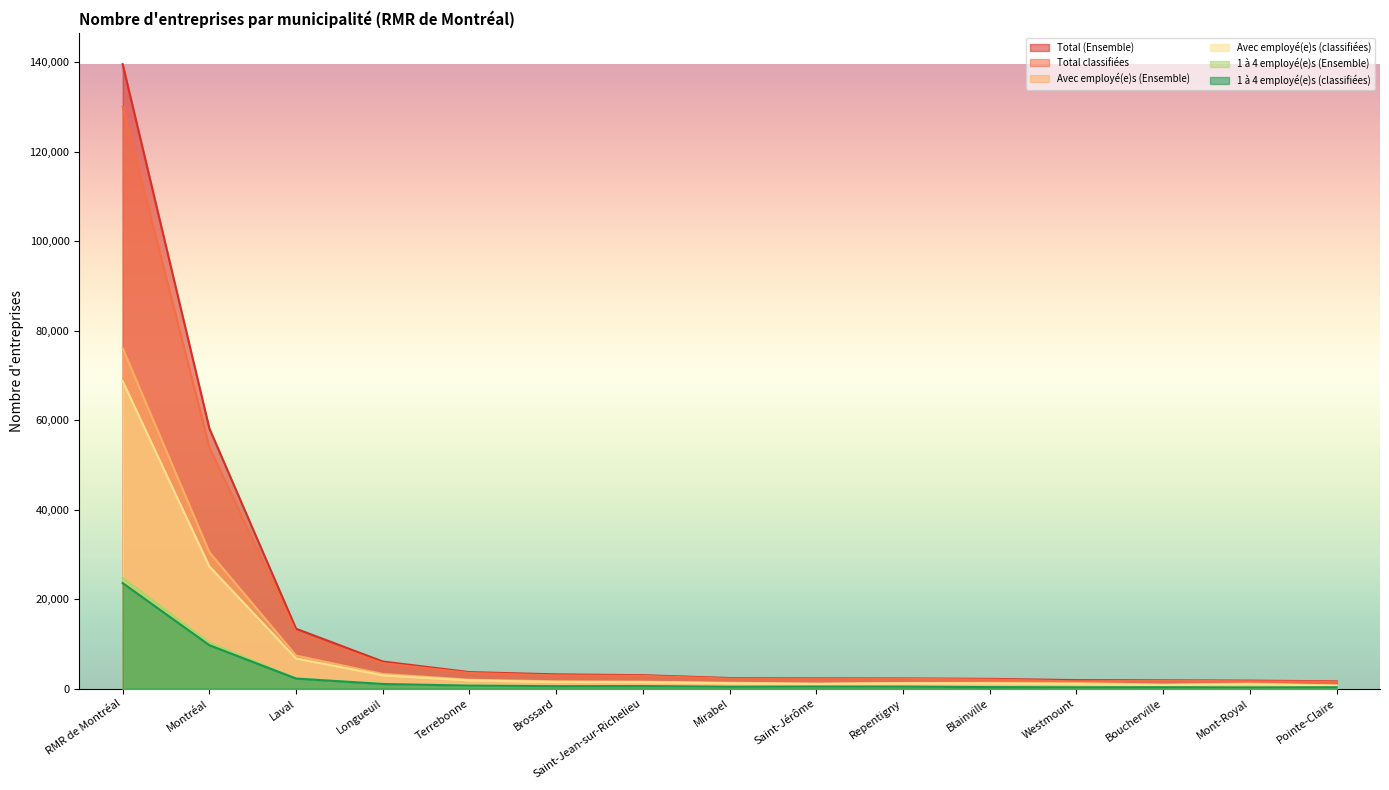

At which label does Avec employé(e)s (Ensemble) first exceed 1299?

RMR de Montréal